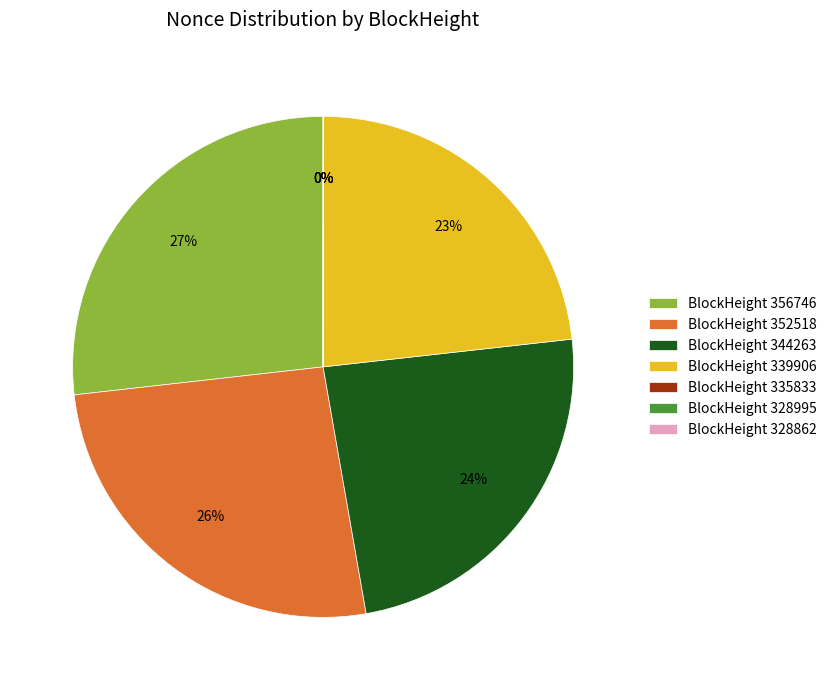

Does BlockHeight 339906 represent more than half of the total?

No